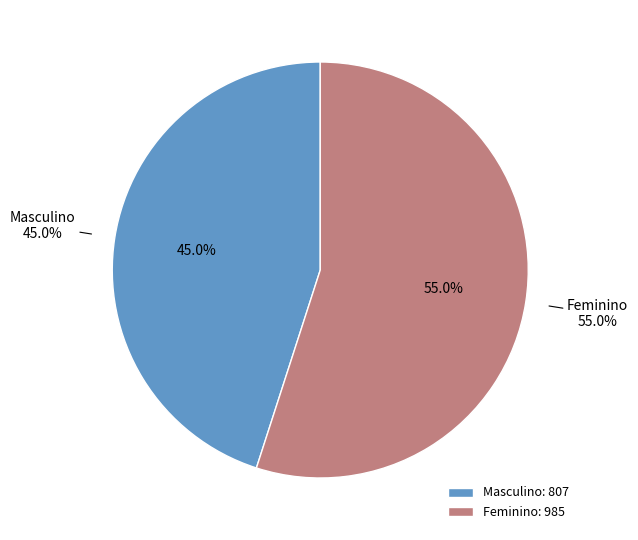

How many segments does this pie chart have?

2